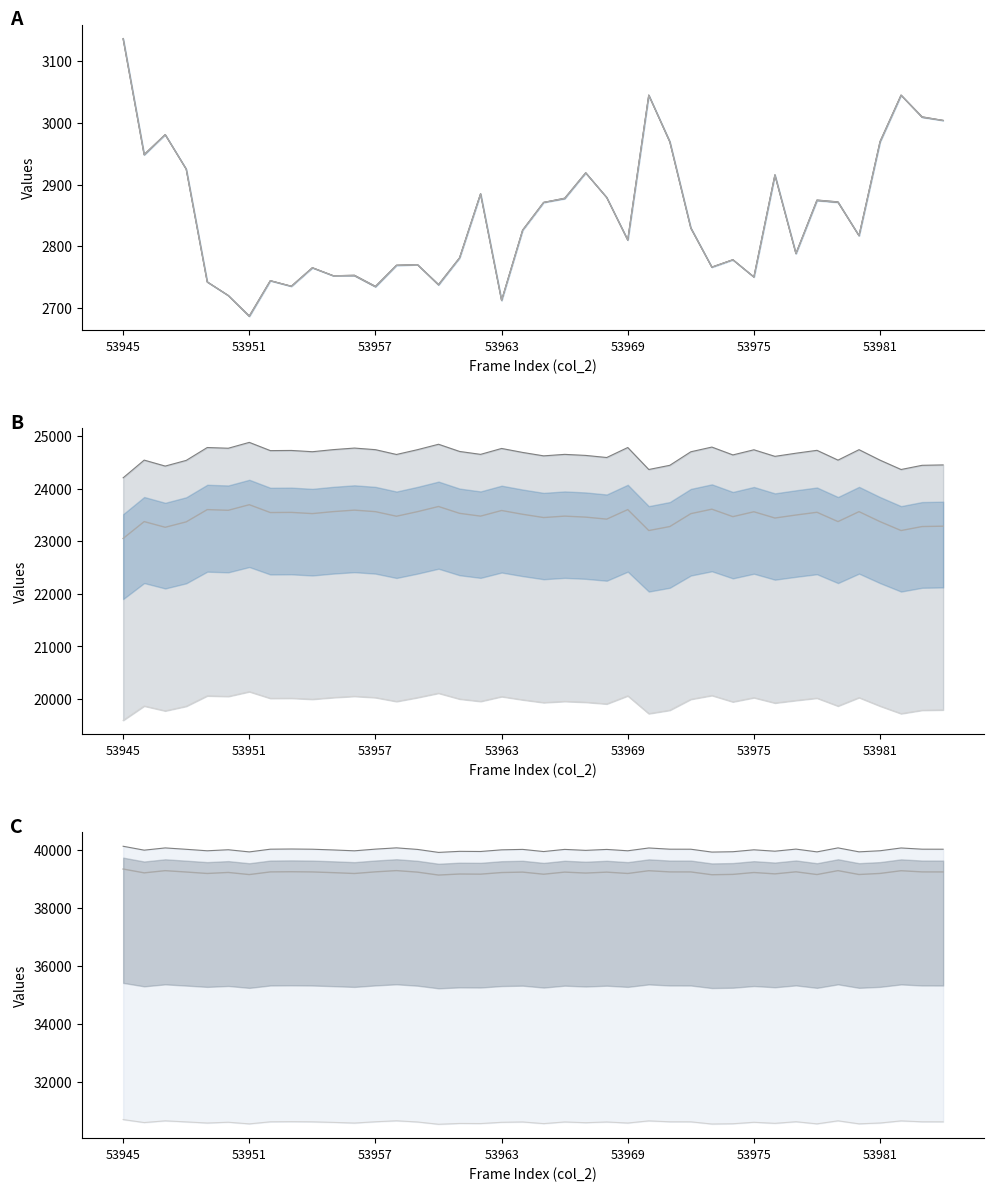

How many data points in col_518 are above 24687?

20